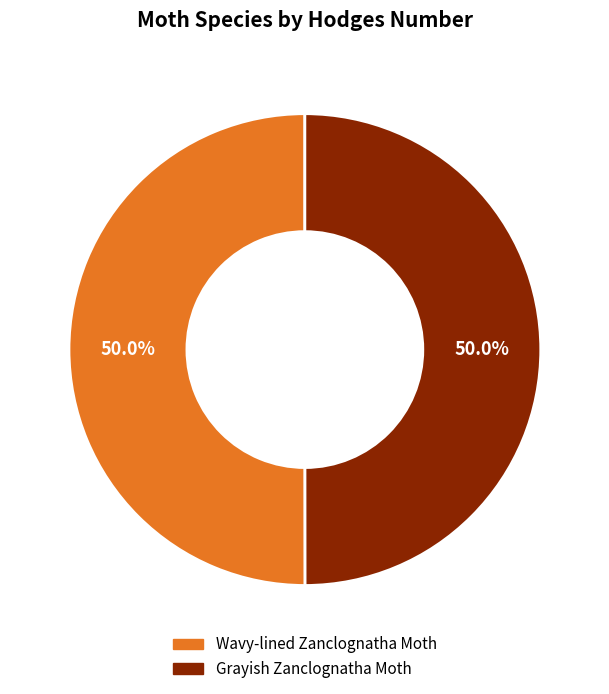

Is it true that Grayish Zanclognatha Moth is 50% of the pie?

True